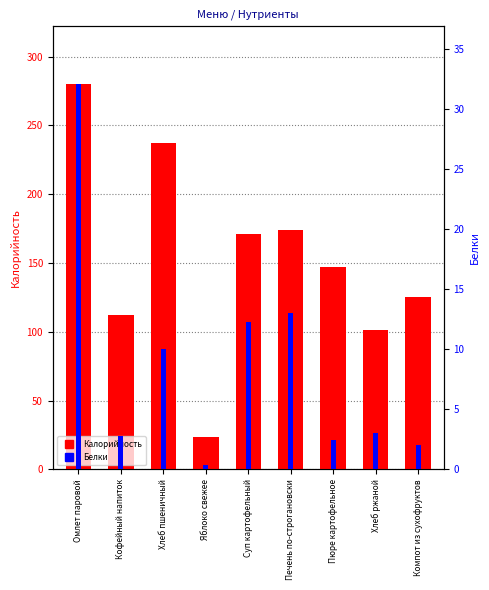

What is the greatest value displayed?

280.0